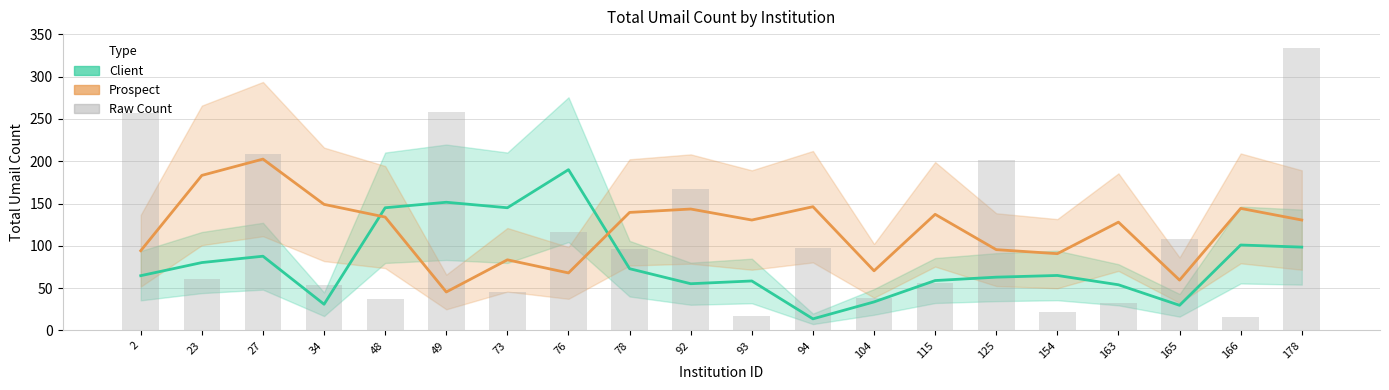

True or false: Prospect has a value of 33.9 at 48.

False